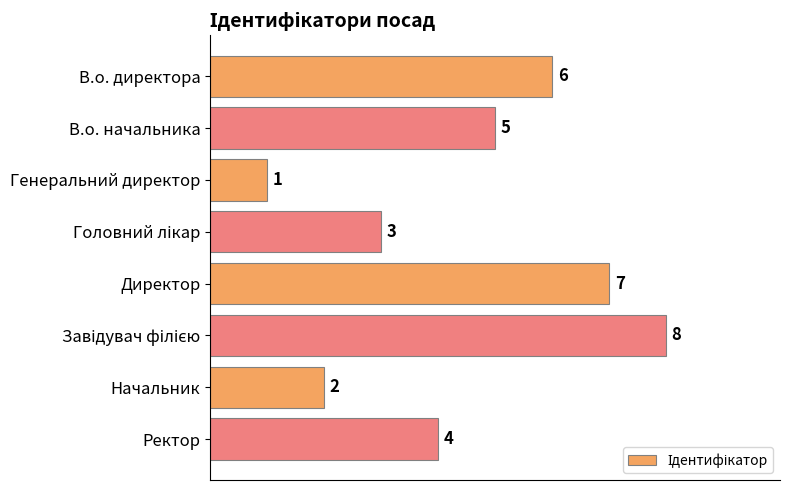

Between Директор and В.о. начальника, which is larger?

Директор